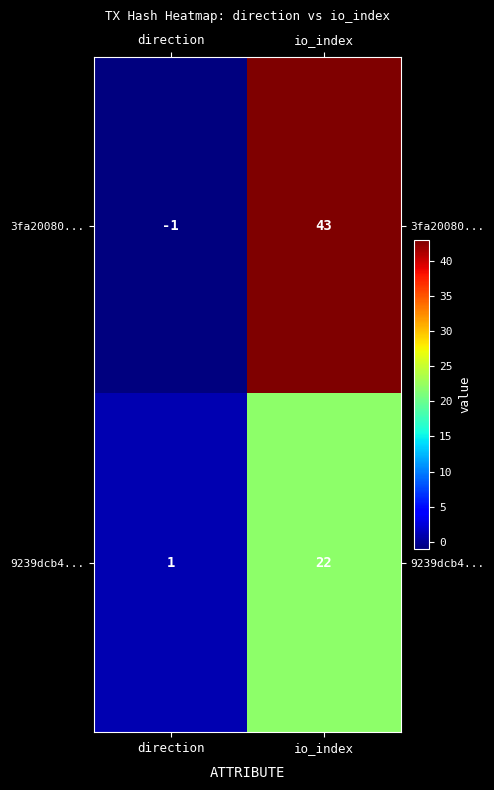

The 9239dcb4... series shows 11 at io_index. True or false?

False